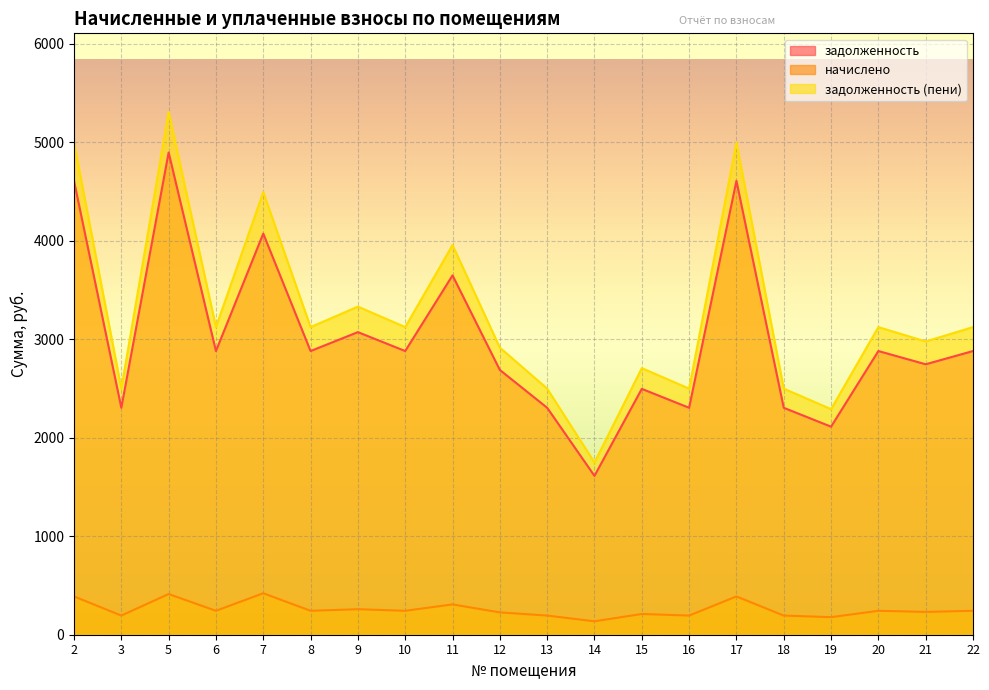

What is the total value across all series at 20?

6246.0